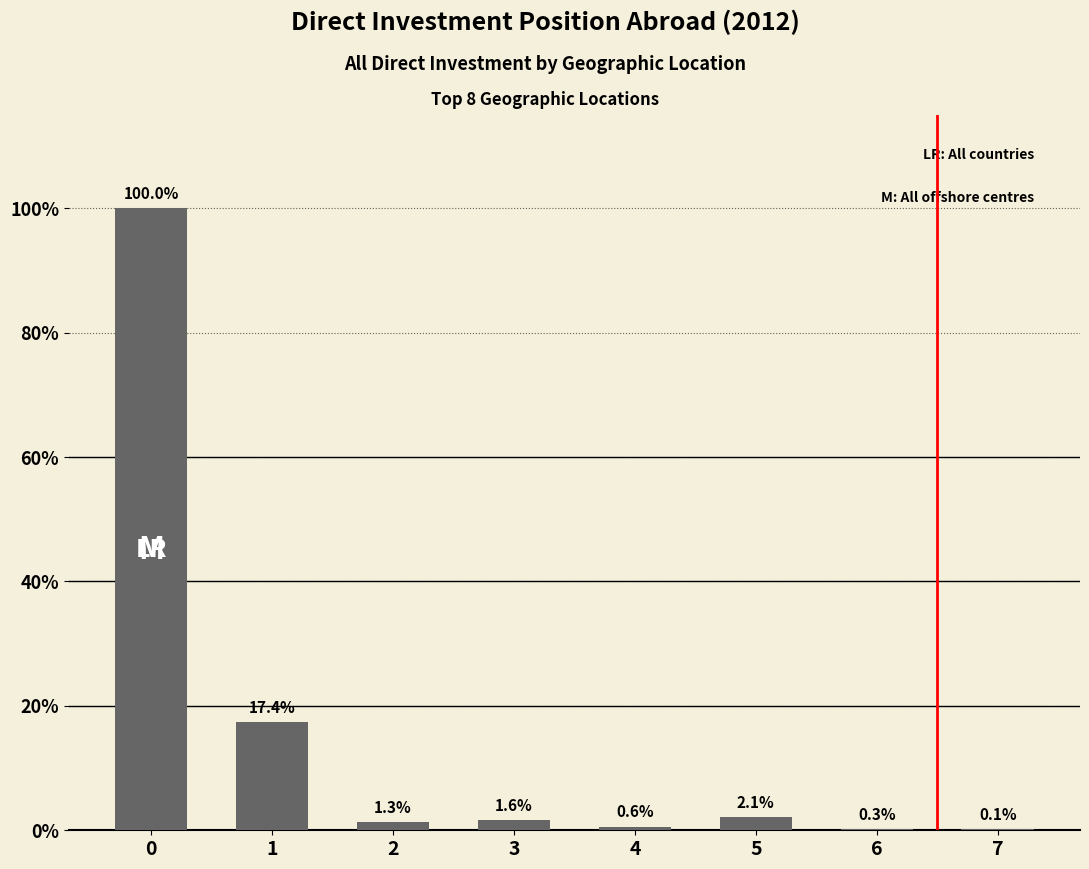

Rank the categories by value from highest to lowest.

0, 1, 5, 3, 2, 4, 6, 7